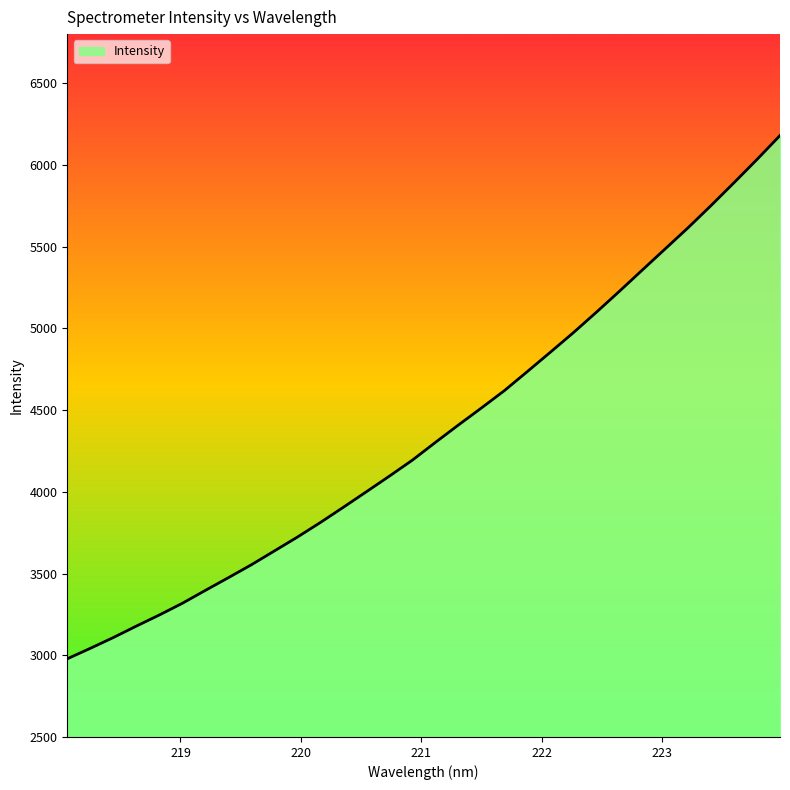

What is the greatest value displayed?

6179.6